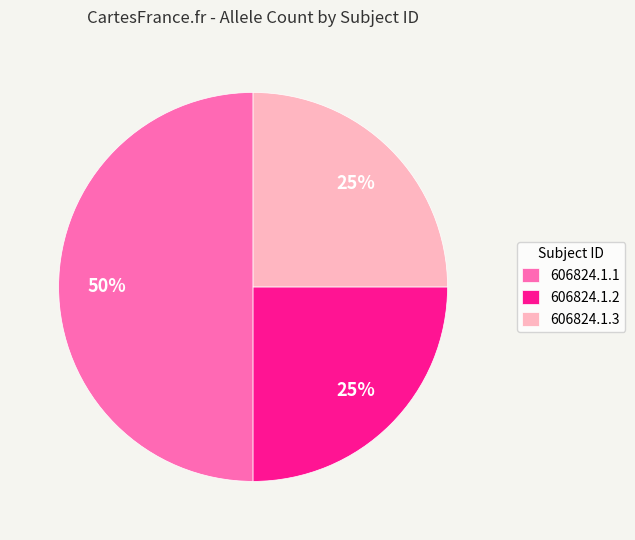

To the nearest percent, what percentage of the pie is 606824.1.3?

25%